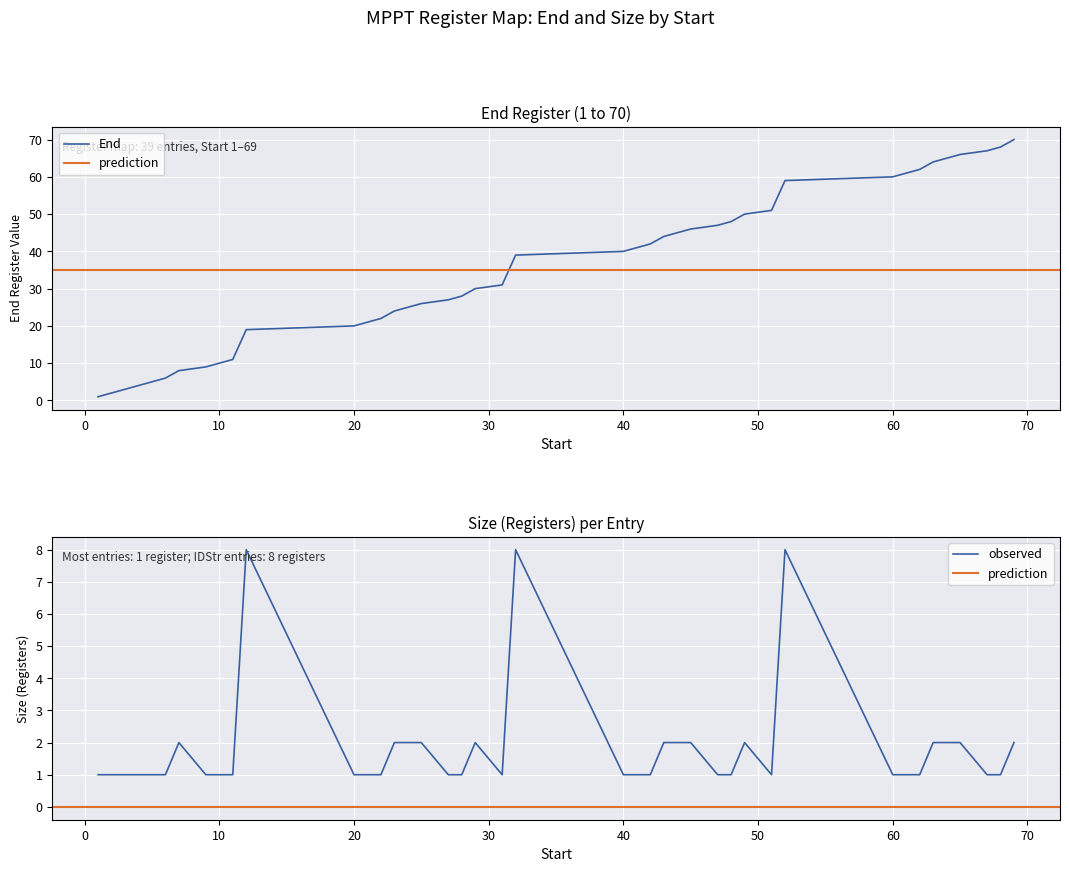

Count the Size values in the range 1 to 2.

36